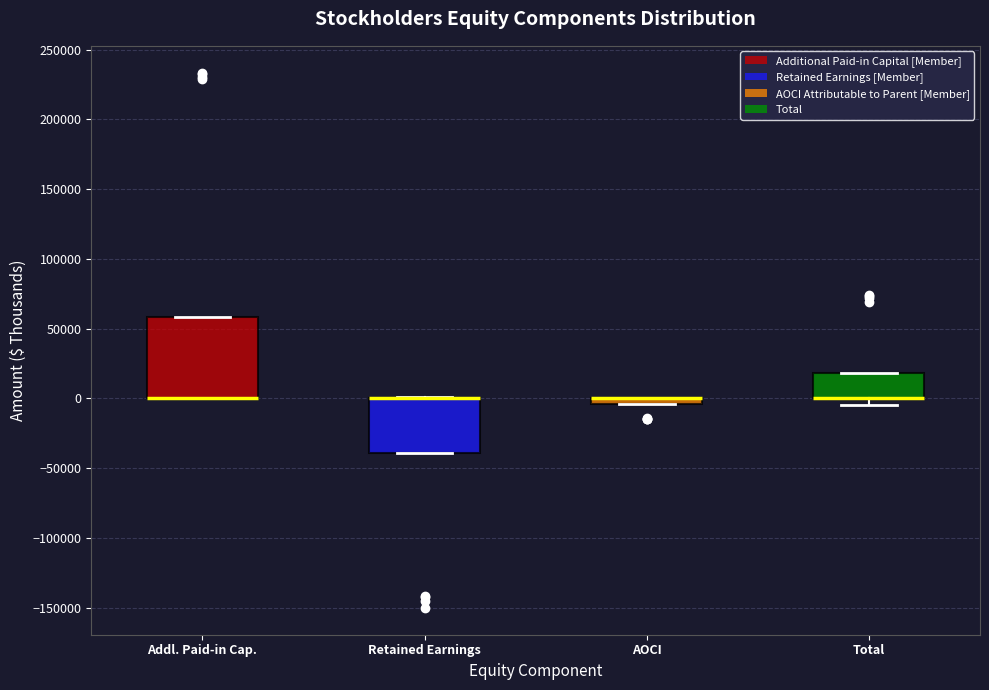

Comparing the boxes themselves (not the whiskers), which one is the tallest?

Addl. Paid-in Cap.